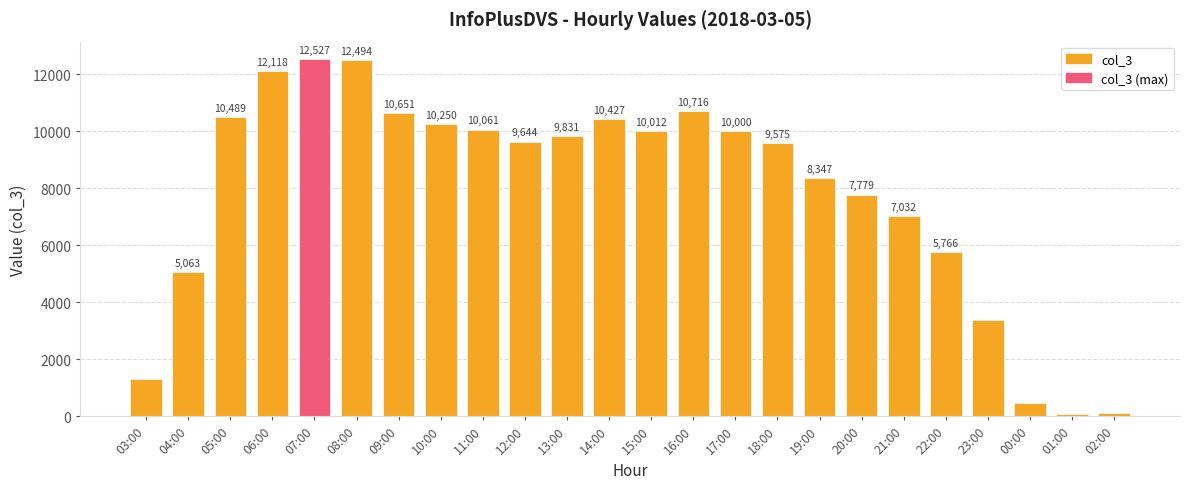

What is the difference between the second highest and second lowest values?

12392